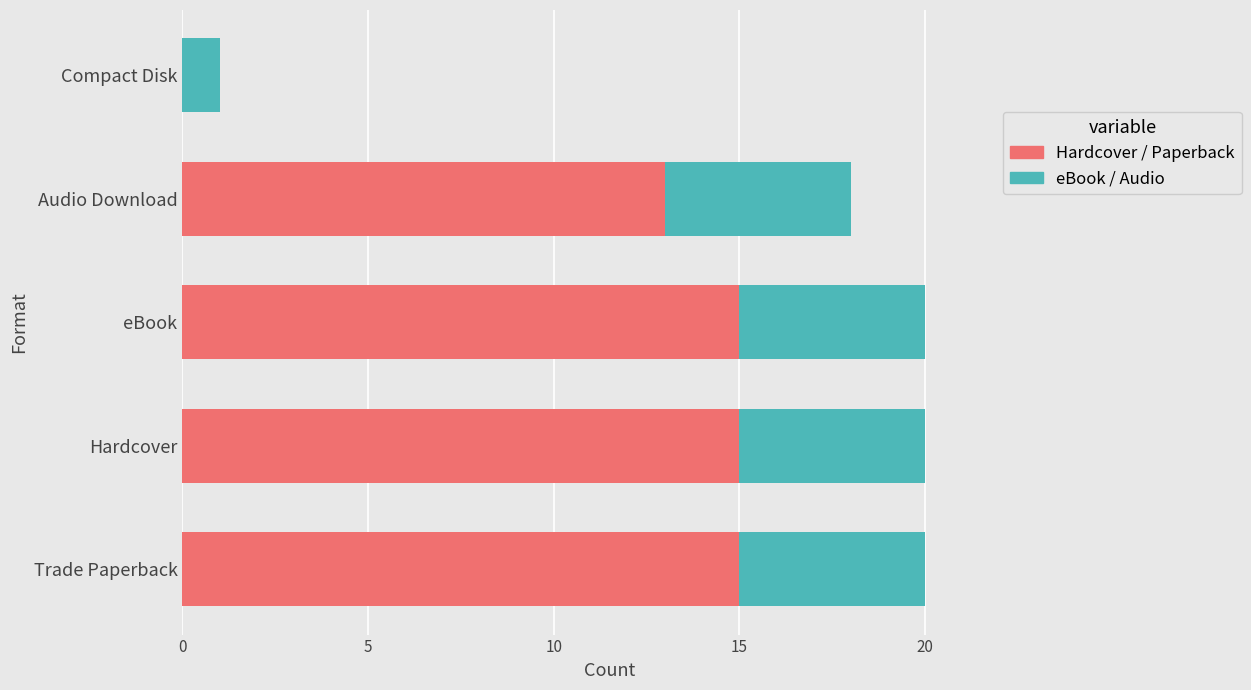

Is it true that Hardcover / Paperback equals 15 at eBook?

True